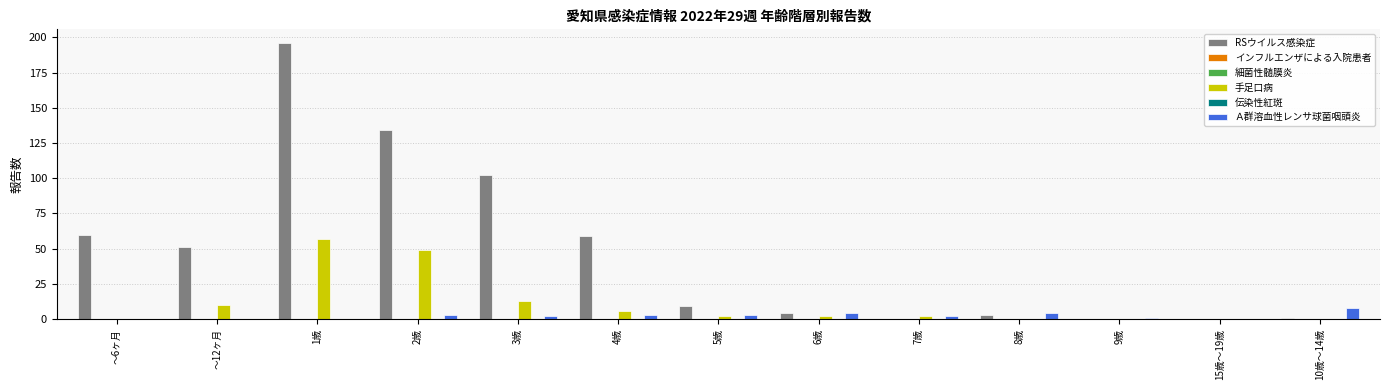

Are the bars grouped side by side (vs. stacked)?

Yes